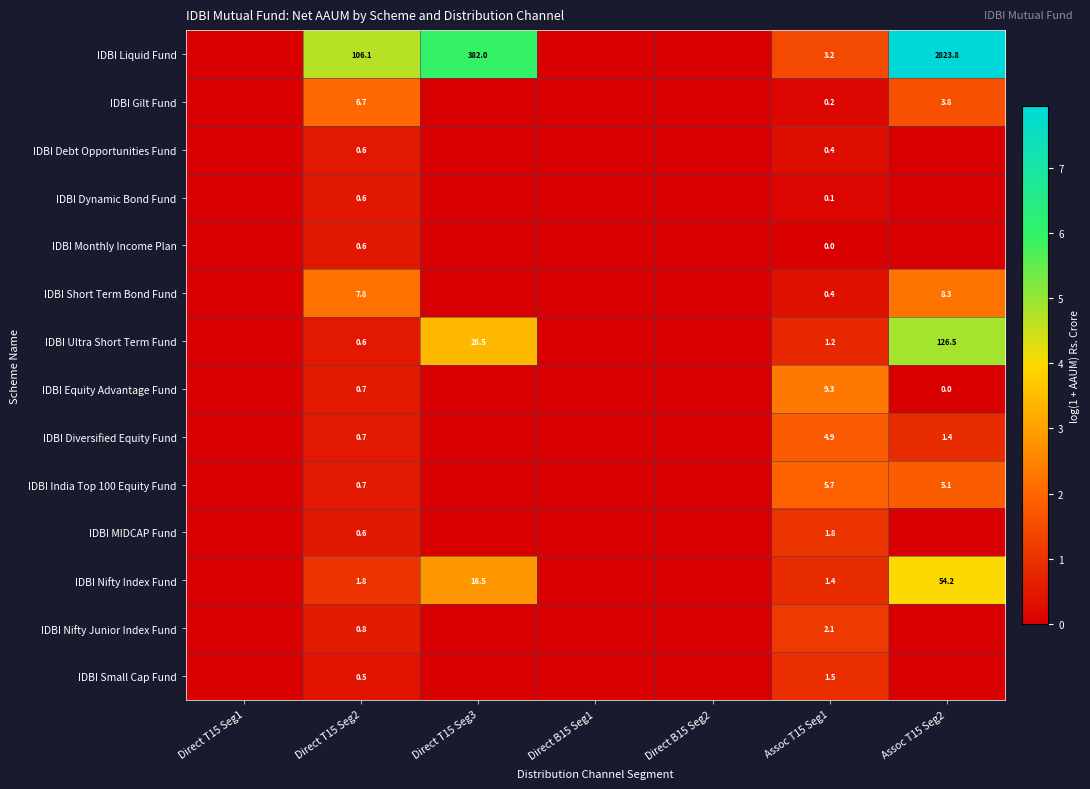

Is it true that IDBI Nifty Index Fund equals 9.0 at Direct T15 Seg3?

False